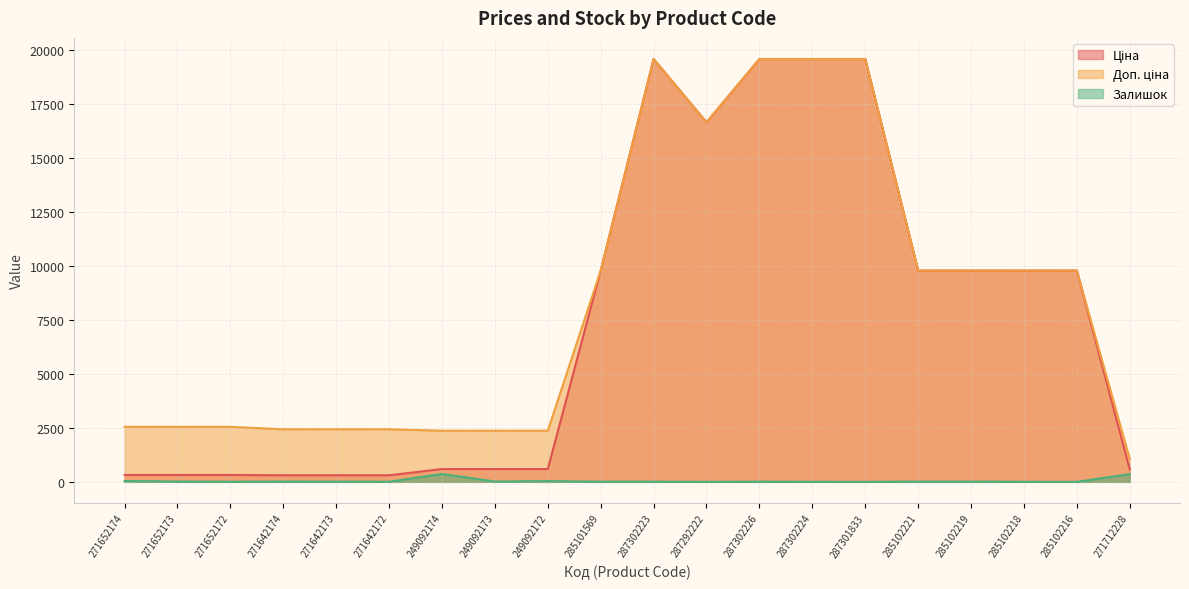

At which label is Доп. ціна closest to 10312?

285101569